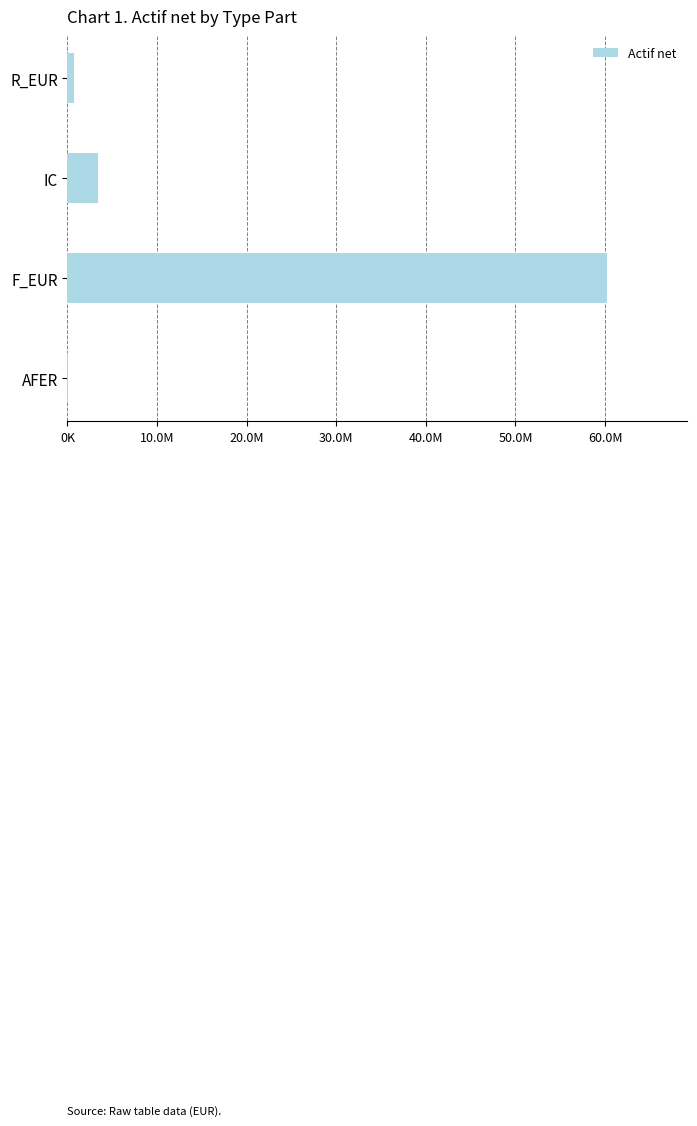

What is the average value?

16083533.1